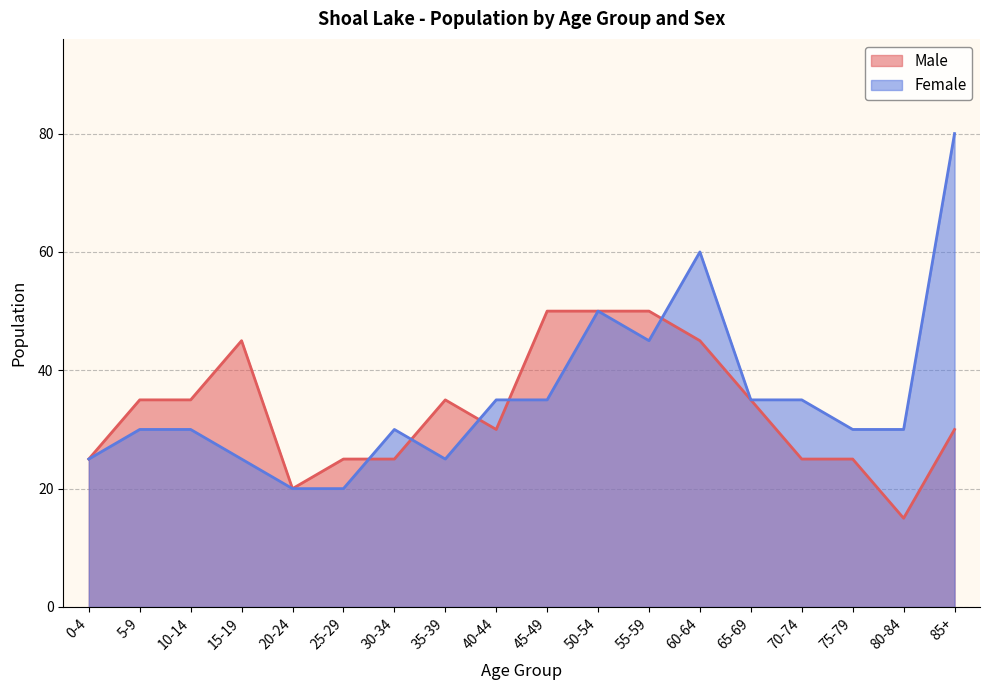

In Male, how many points are higher than both neighbors (excluding endpoints)?

2